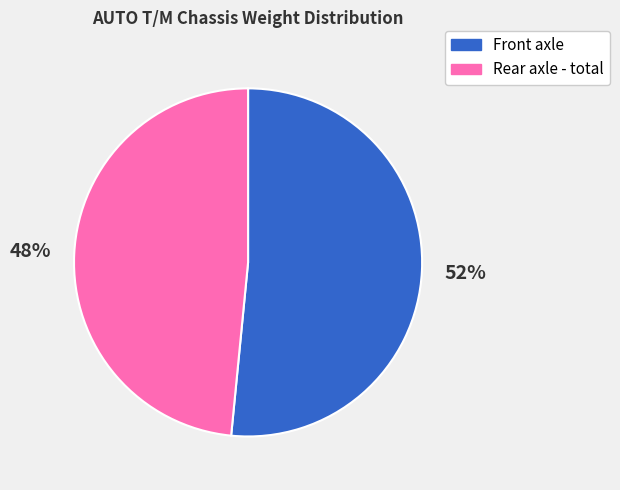

To the nearest percent, what is the combined percentage of Rear axle - total and Front axle?

100%